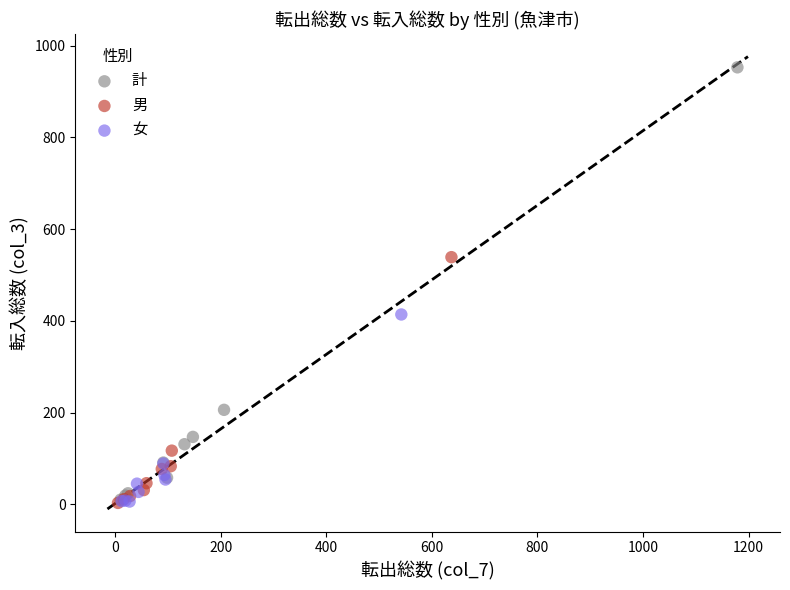

Which series has the largest Y range (max minus min)?

計